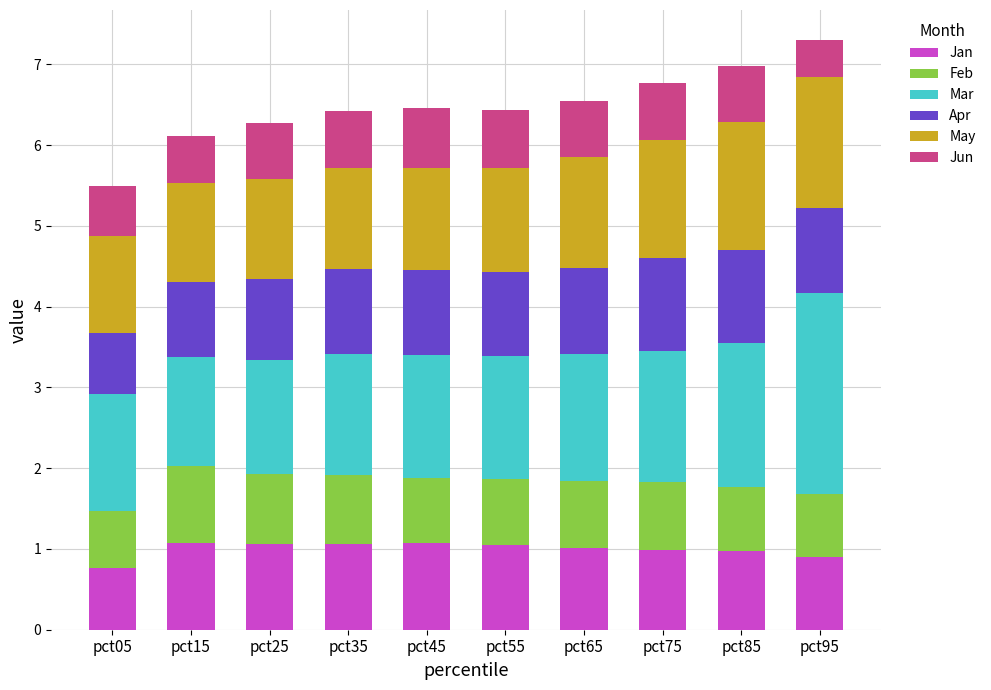

What is the minimum value for Jan?

0.8